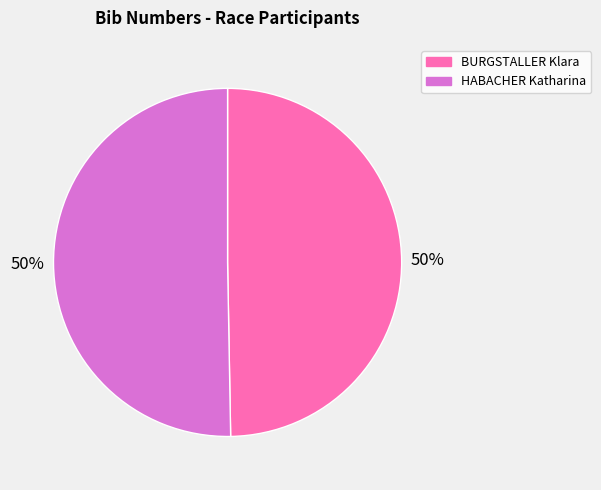

To the nearest percent, what is the average slice percentage?

50%